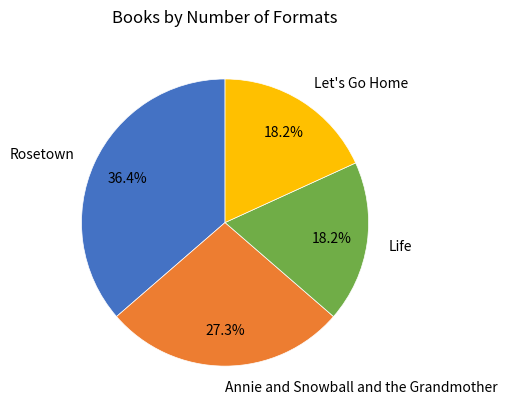

Which slice is the largest?

Rosetown